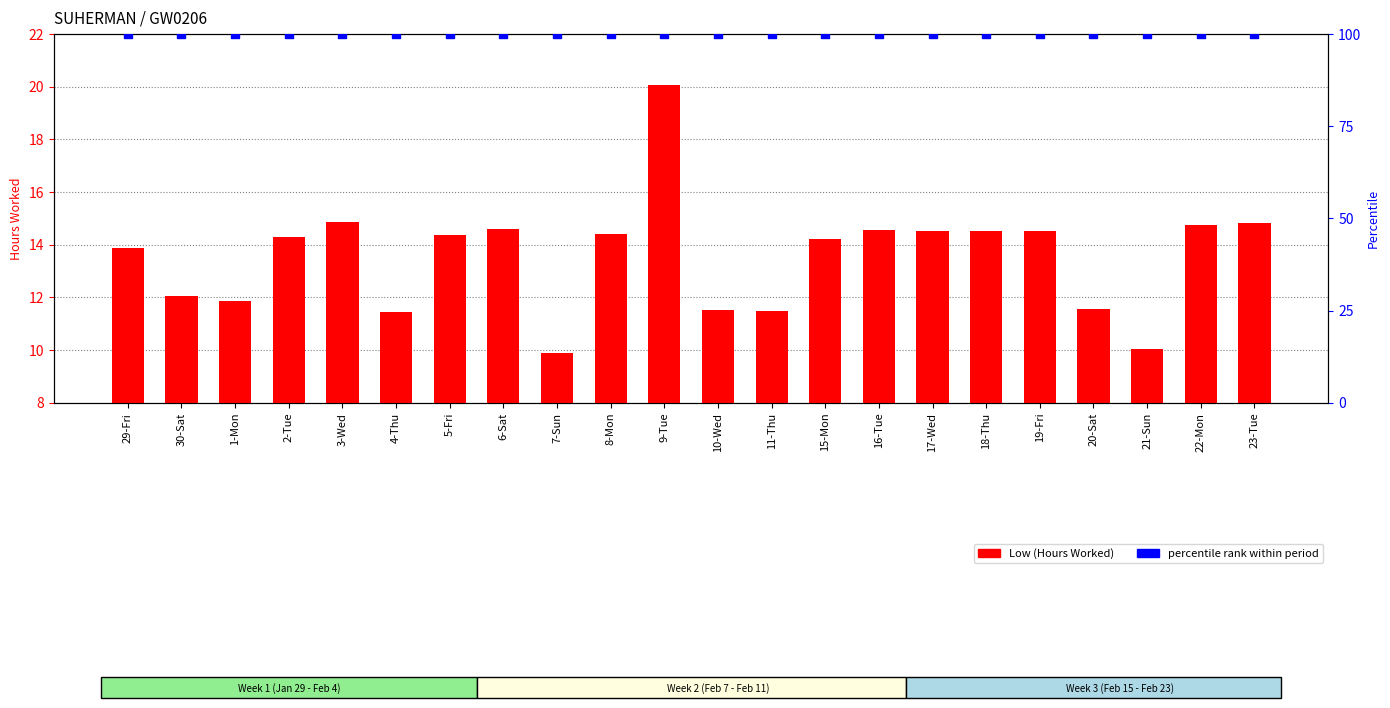

What is the total value across all series at 5-Fri?

114.4